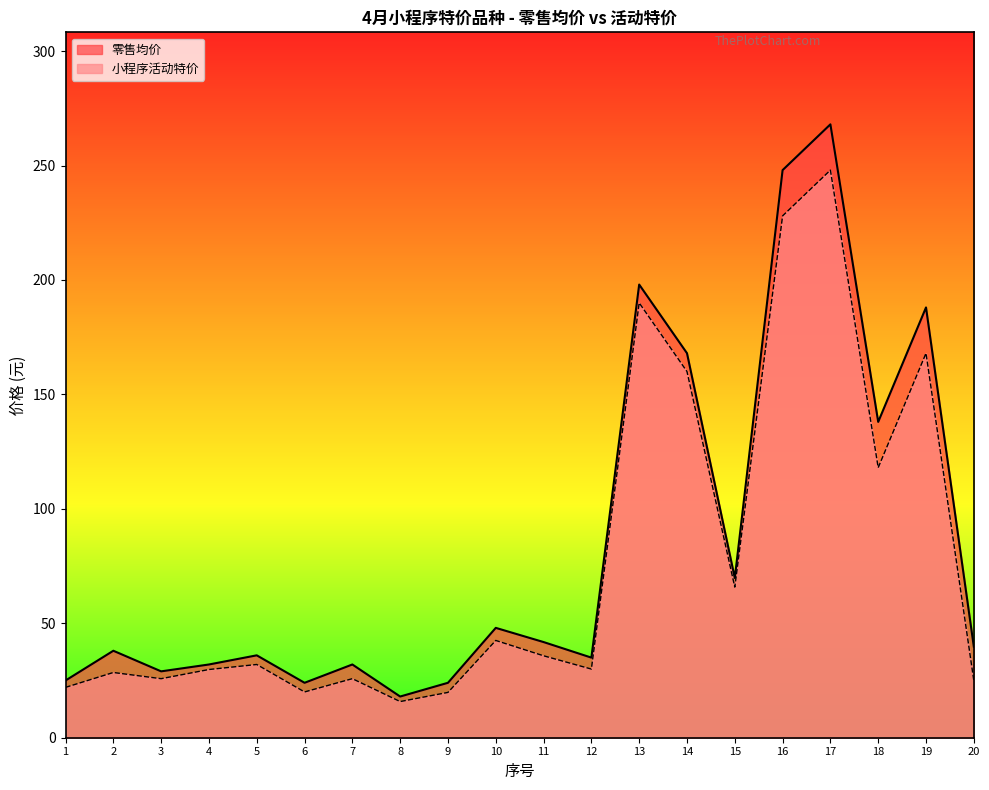

Is the value of 零售均价 at 16 greater than the value of 小程序活动特价 at 15?

Yes